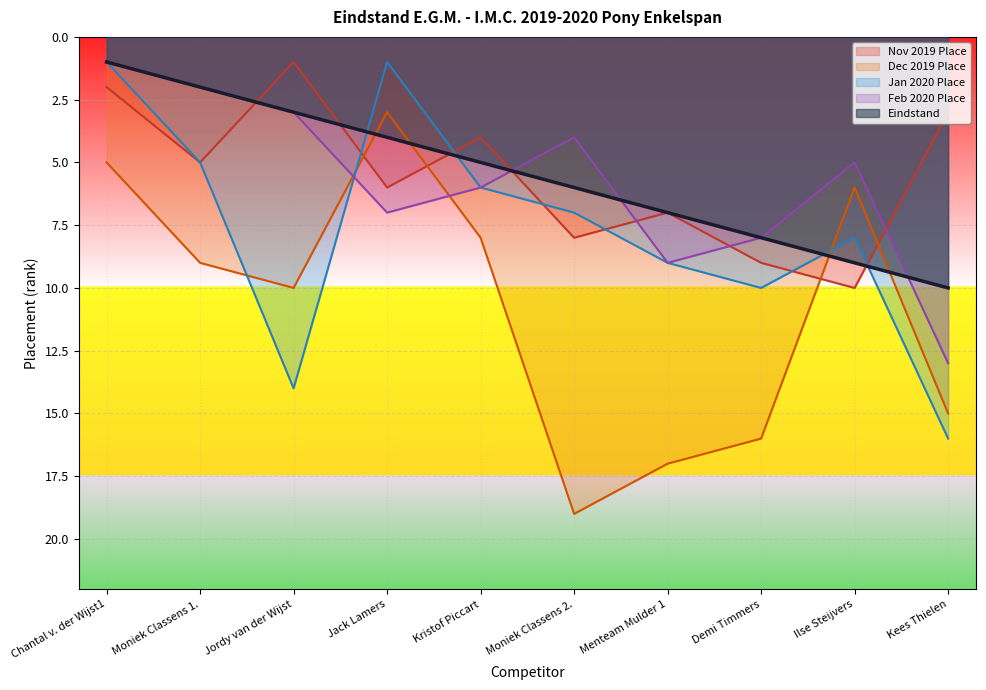

Read the Eindstand value at Kees Thielen.

10